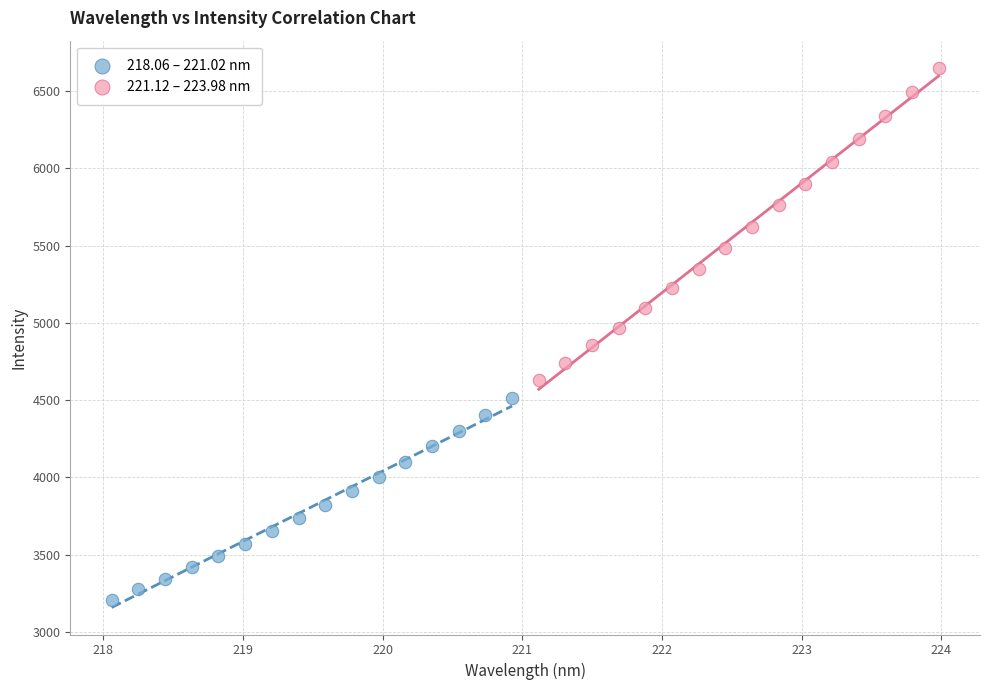

Which series has the largest Y range (max minus min)?

221.12 – 223.98 nm